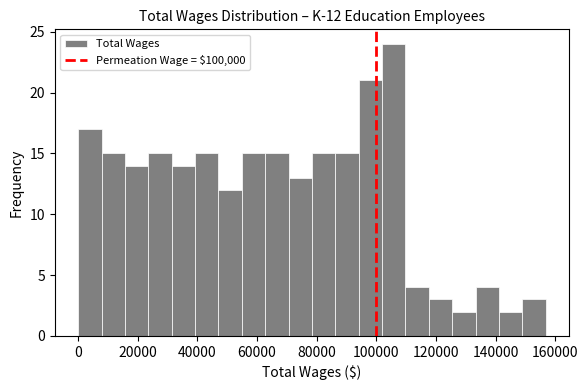

Read against the x-axis, roughly where is the centre of the tallest bar?

106000